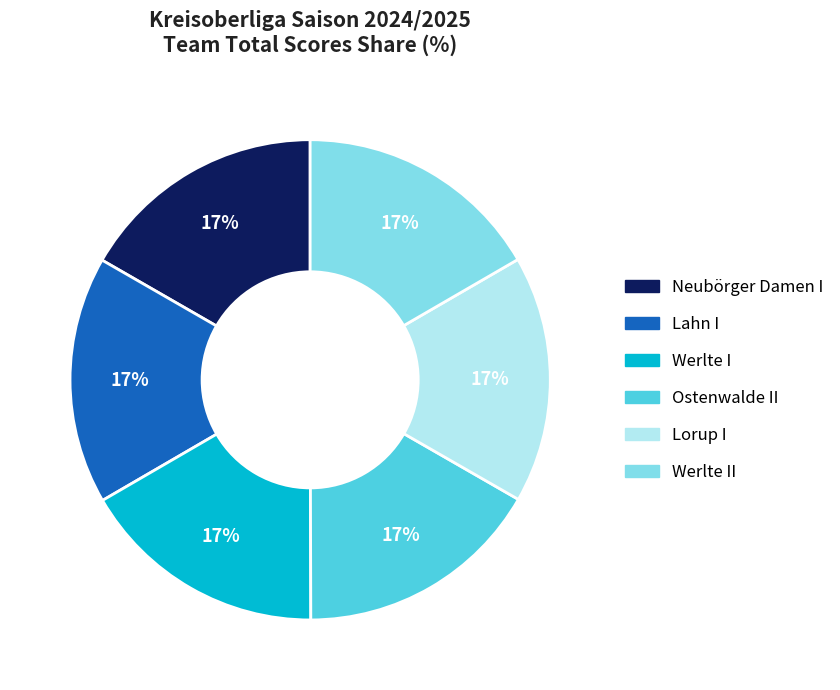

To the nearest percent, what is the average slice percentage?

17%